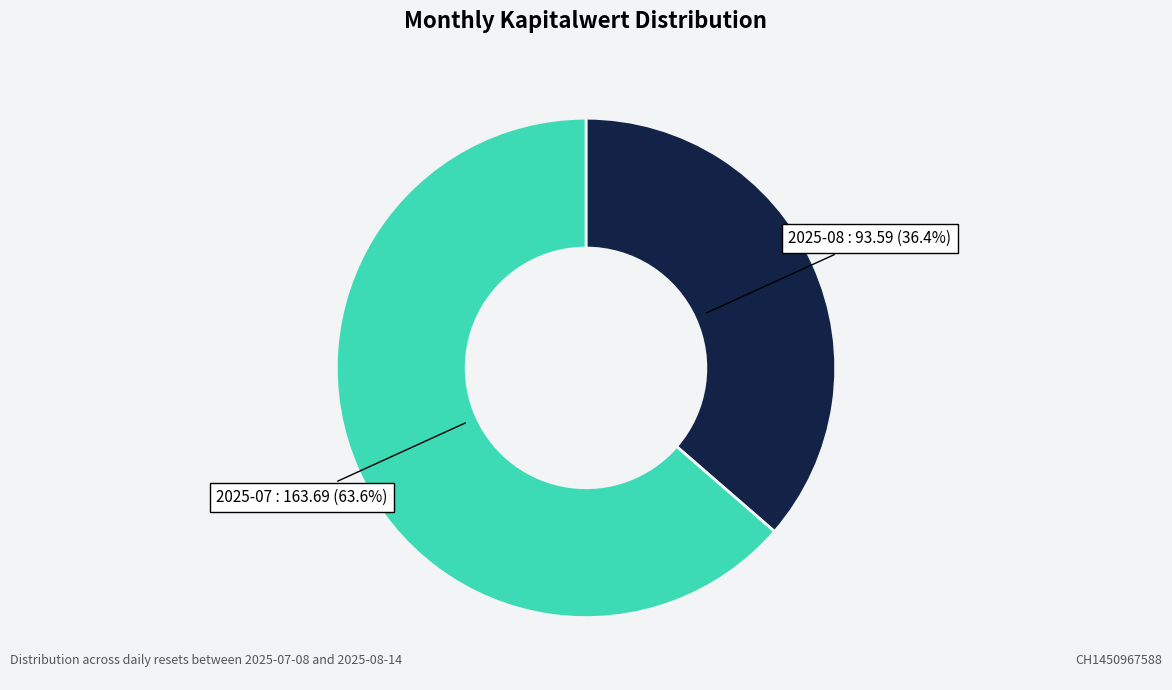

Between 2025-07 and 2025-08, which is larger?

2025-07